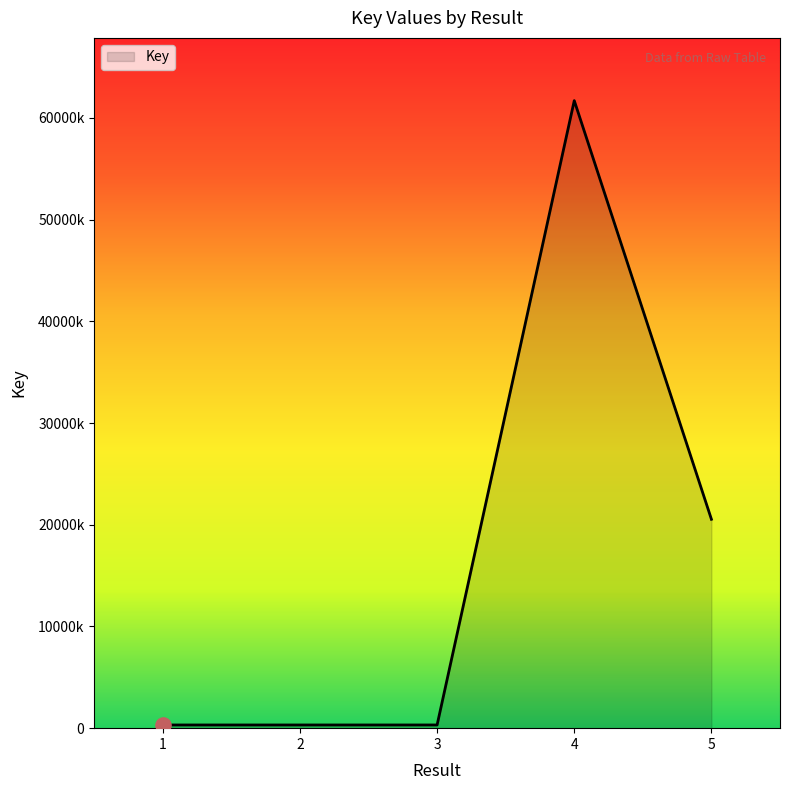

What is the change in value from 4 to 5?

-41163243